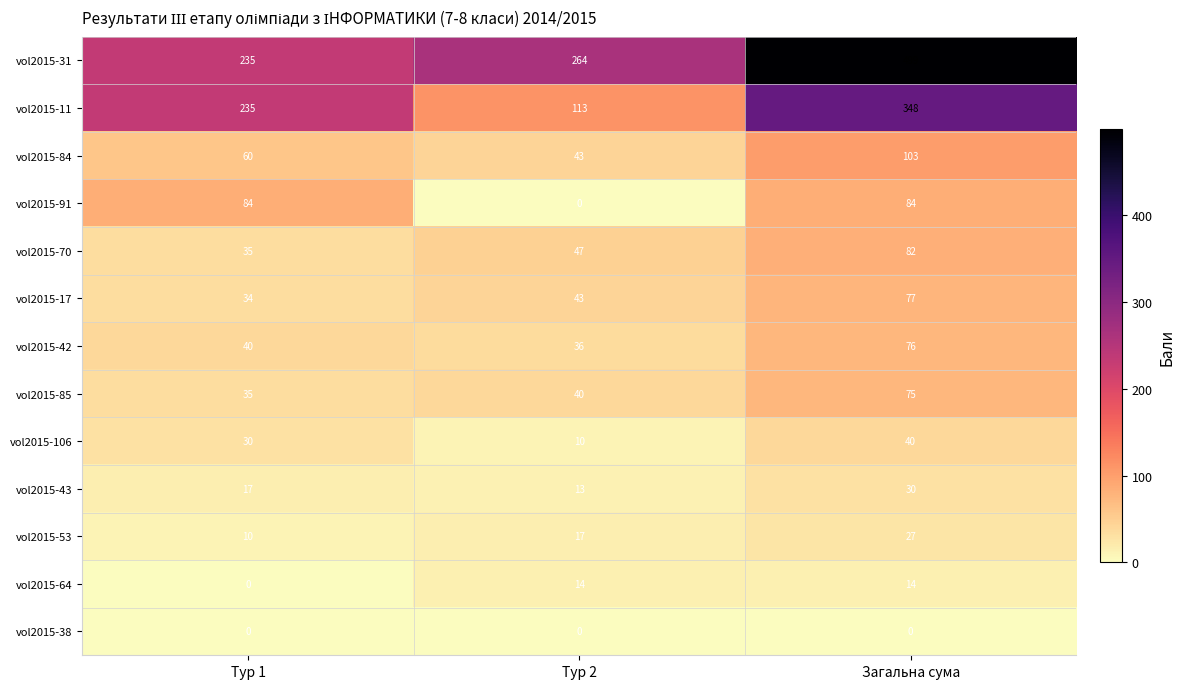

What is the maximum value shown in the chart?

499